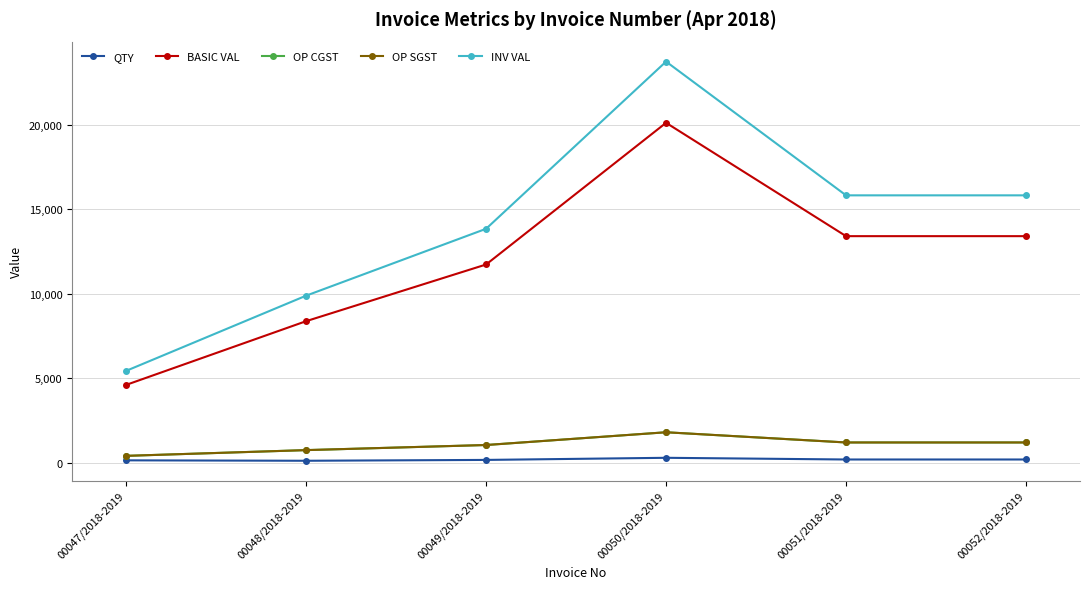

True or false: QTY and OP SGST intersect in this chart.

False